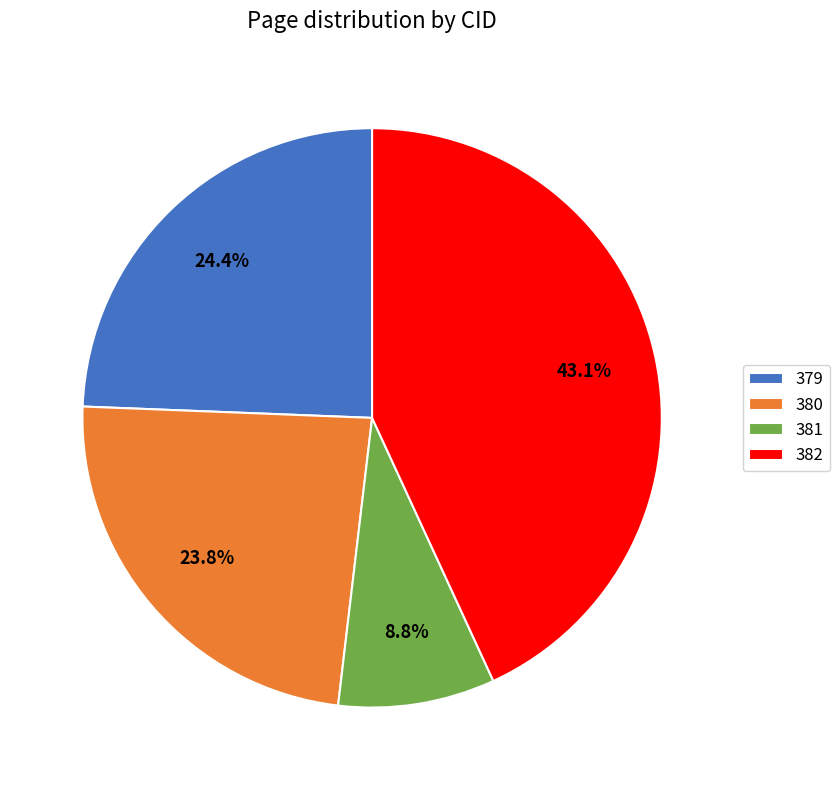

To the nearest percent, what is the average slice percentage?

25%